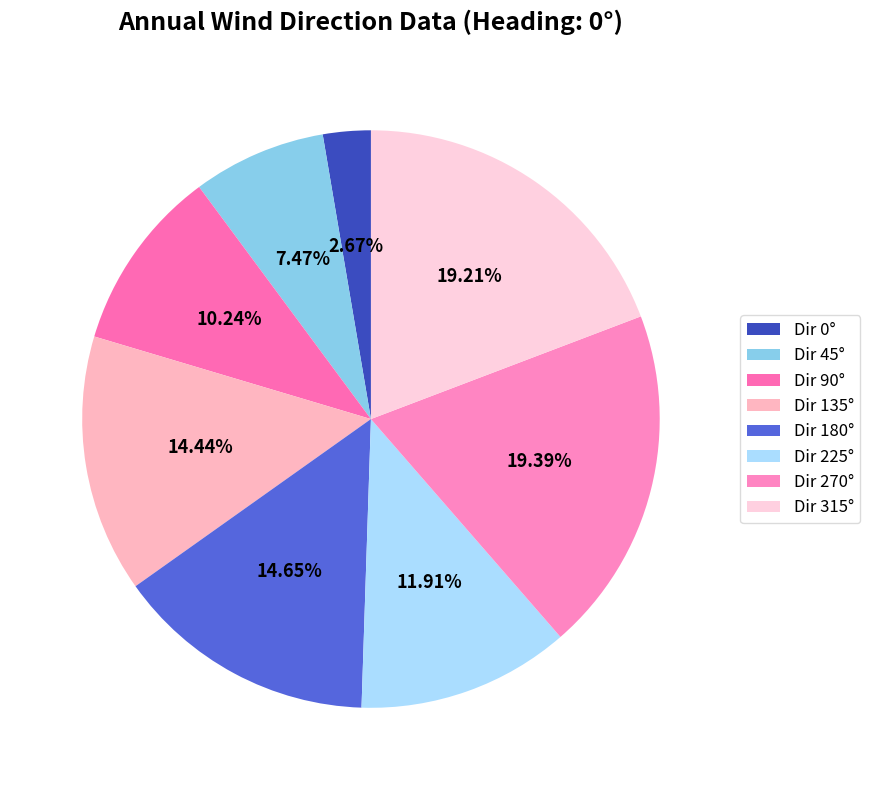

To the nearest percent, what is the difference between the largest and smallest slice percentages?

17%